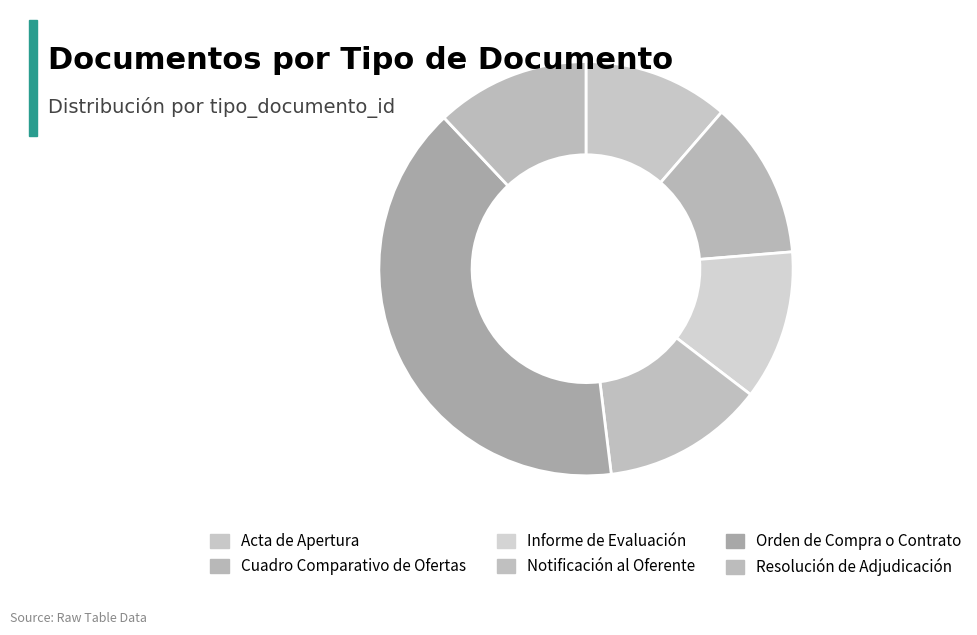

Approximately how many times larger is the value at Resolución de Adjudicación compared to Orden de Compra o Contrato?

0.3